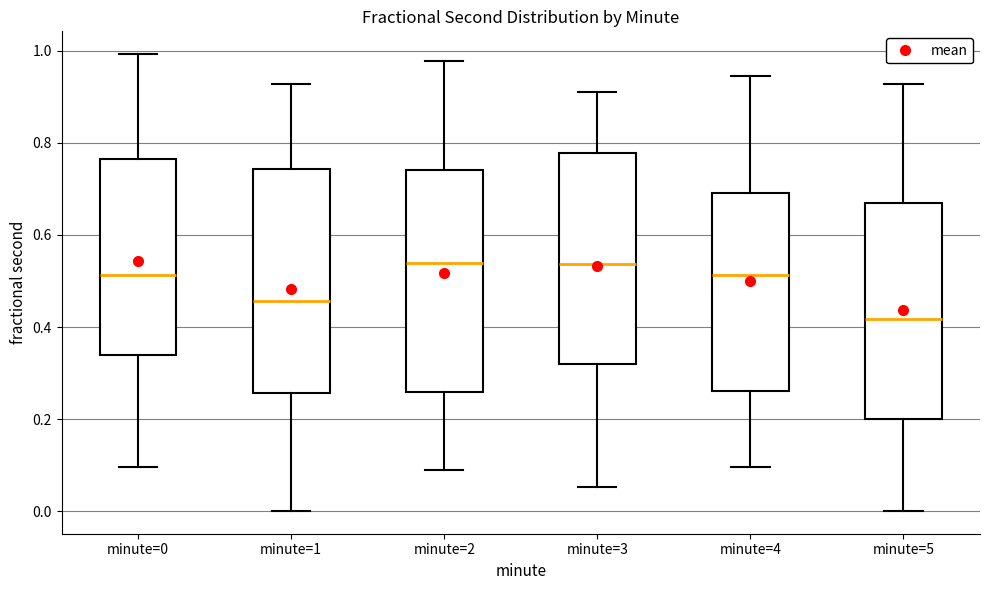

Where does the lower whisker of the box for minute=0 end on the y-axis? The values are not printed on the chart, so give them approximately, as read against the axis.

0.10